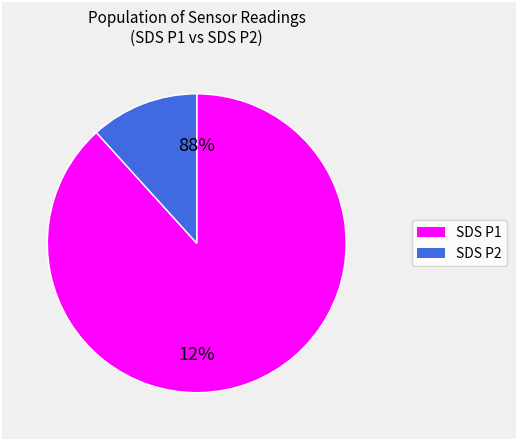

Which slice is the smallest?

SDS_P2